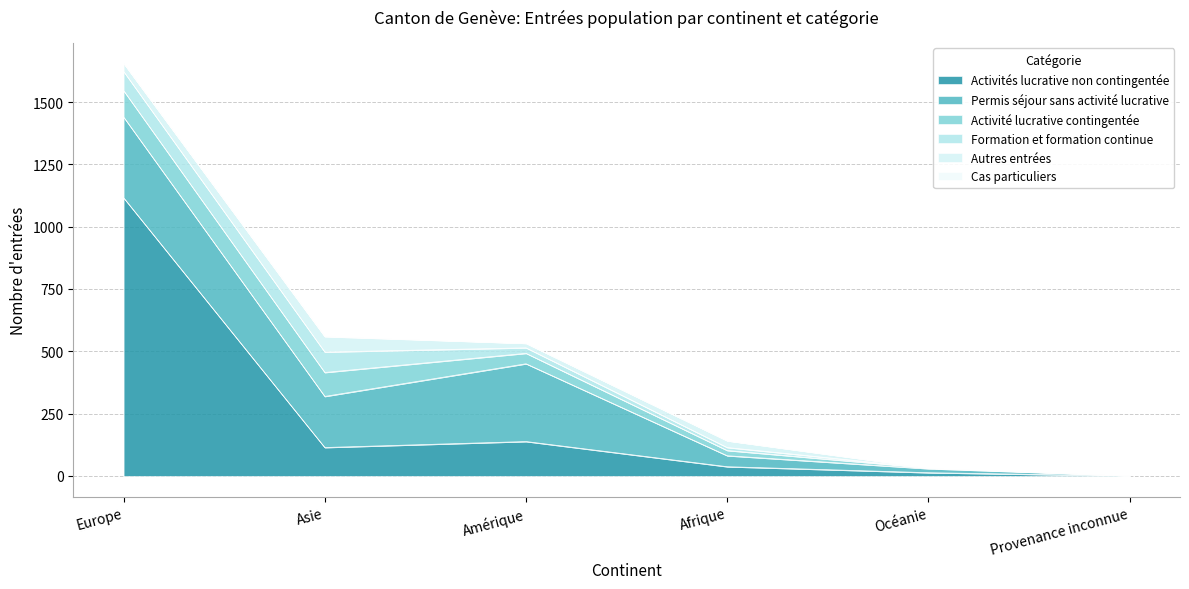

What is the label of the 1st point from the right?

Provenance inconnue